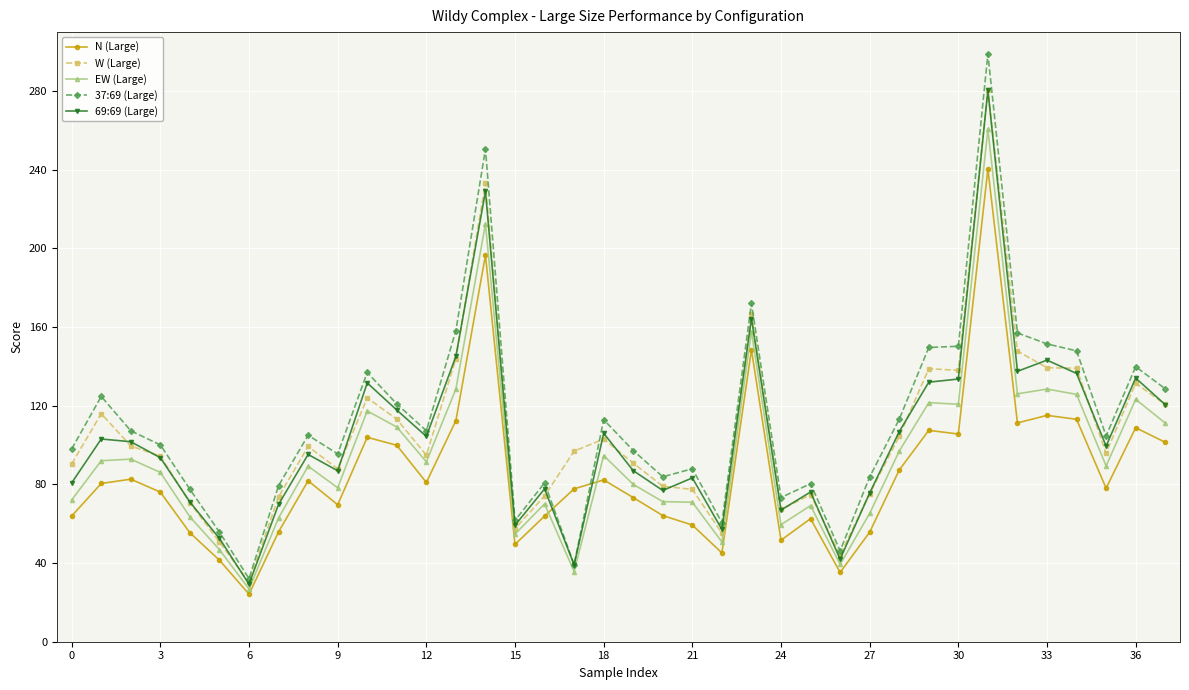

True or false: W (Large) has more than 2 points higher than both neighbors.

True